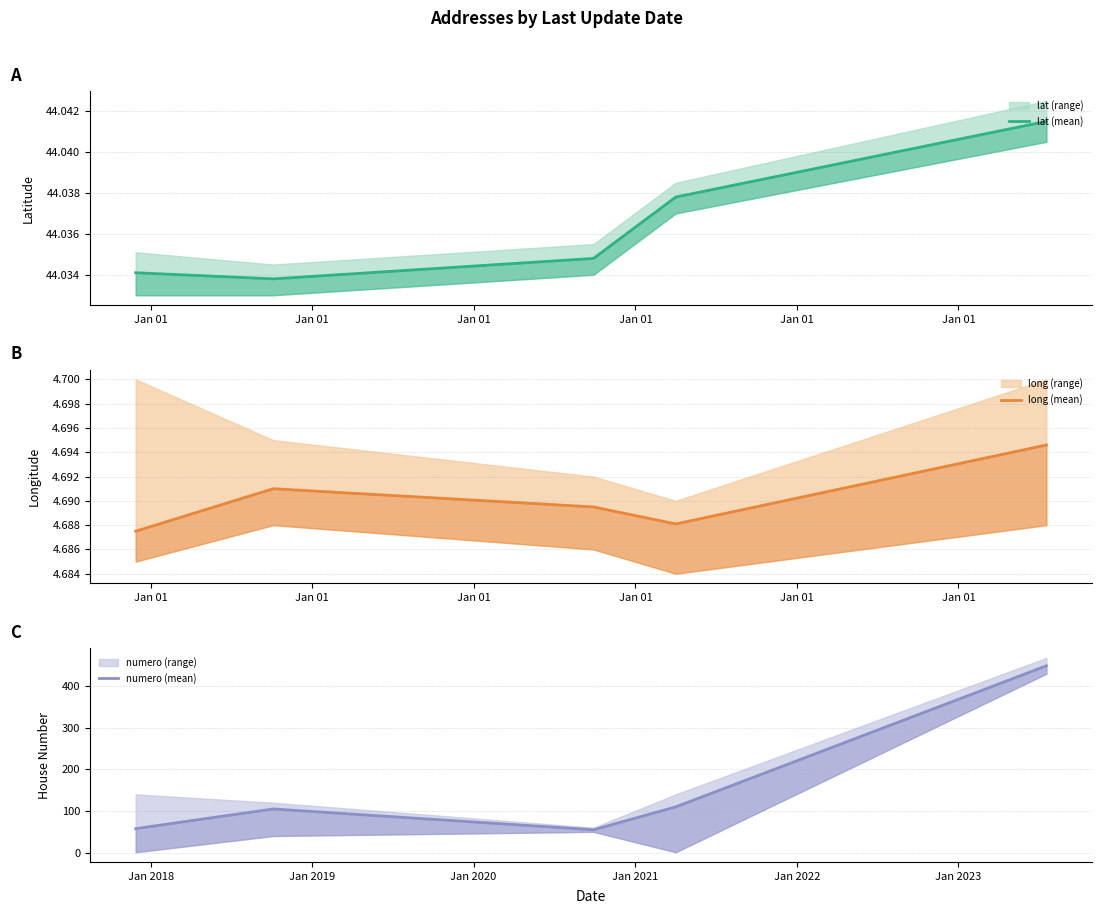

Which label corresponds to the smallest value in the chart?

Jan 01